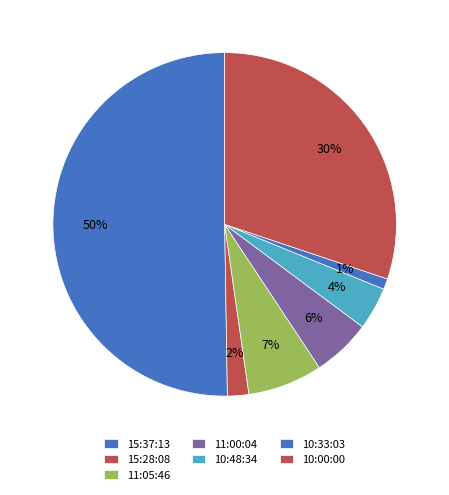

How many slices are in this pie chart?

7